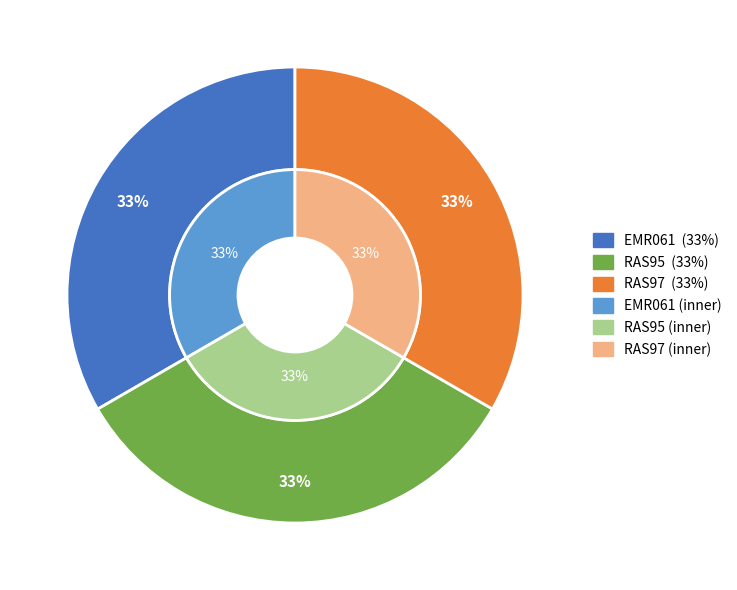

What is the ratio of the value at EMR061 to the value at RAS97?

1.0